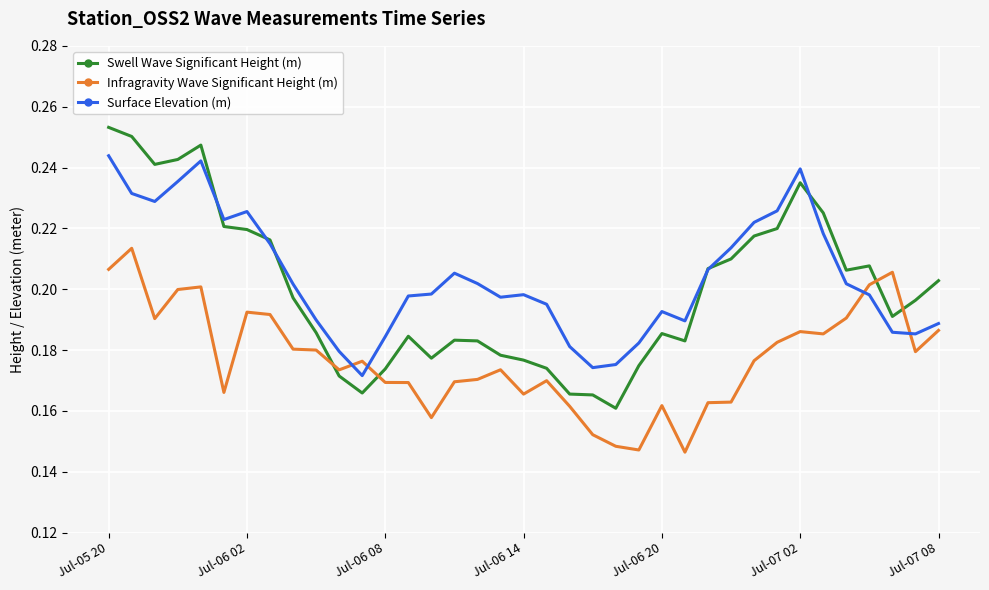

Count the Surface Elevation (m) values in the range 0 to 1.

37